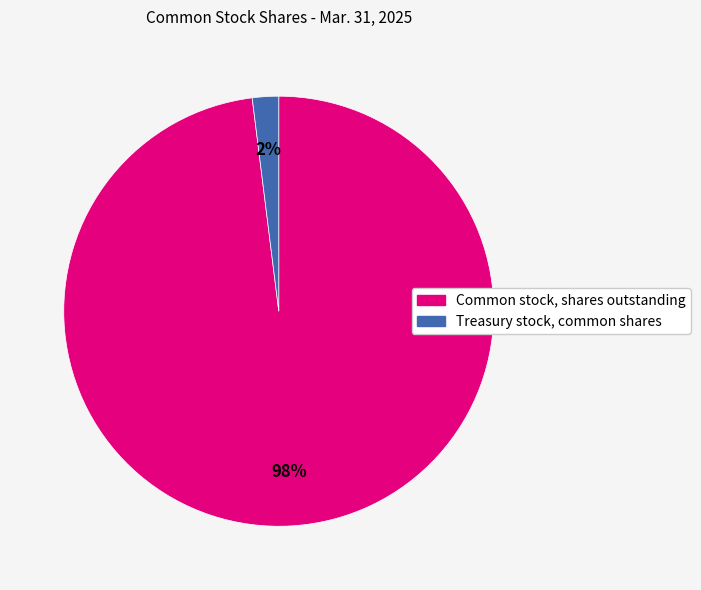

The Treasury stock, common shares slice represents 2% of the pie. True or false?

True